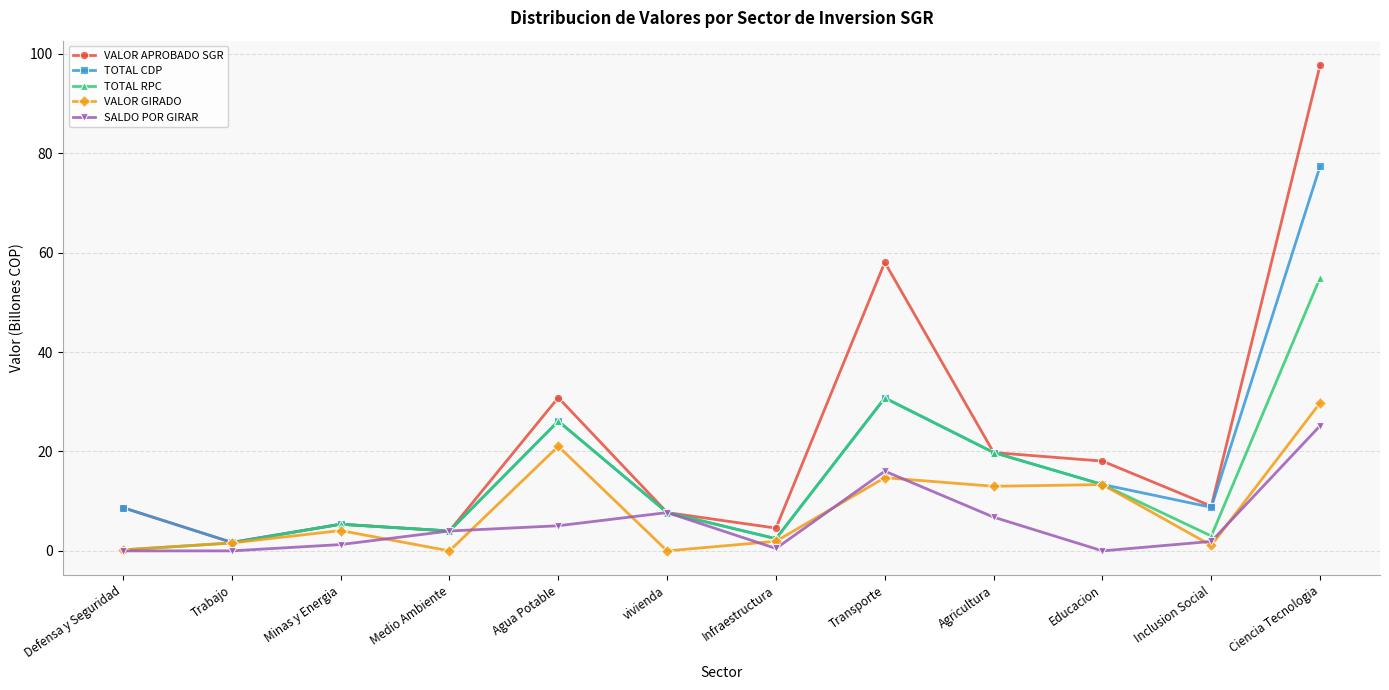

List the series in order of their overall mean, highest first.

VALOR APROBADO SGR, TOTAL CDP, TOTAL RPC, VALOR GIRADO, SALDO POR GIRAR